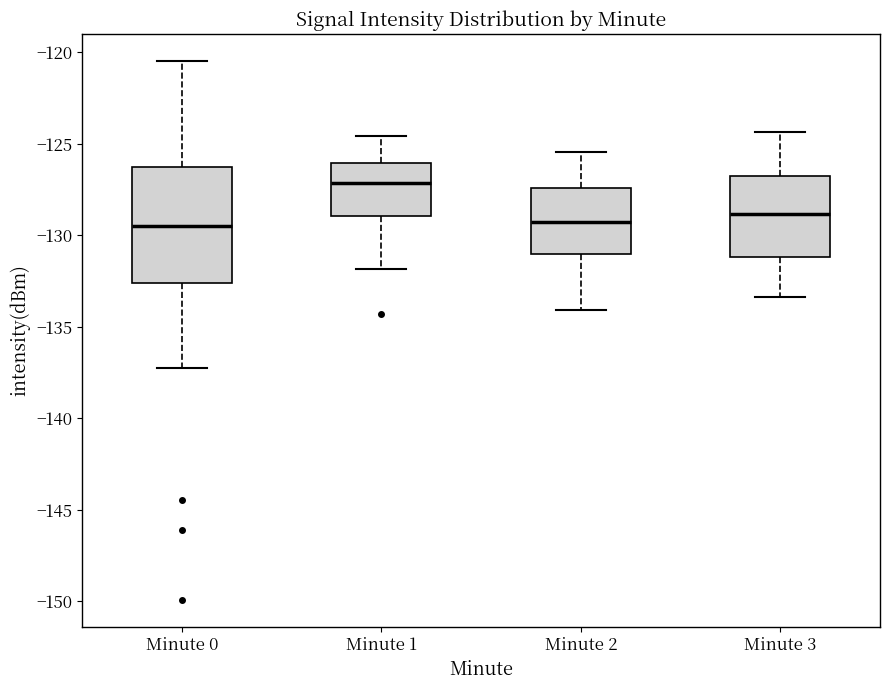

Comparing the boxes themselves (not the whiskers), which one is the tallest?

Minute 0